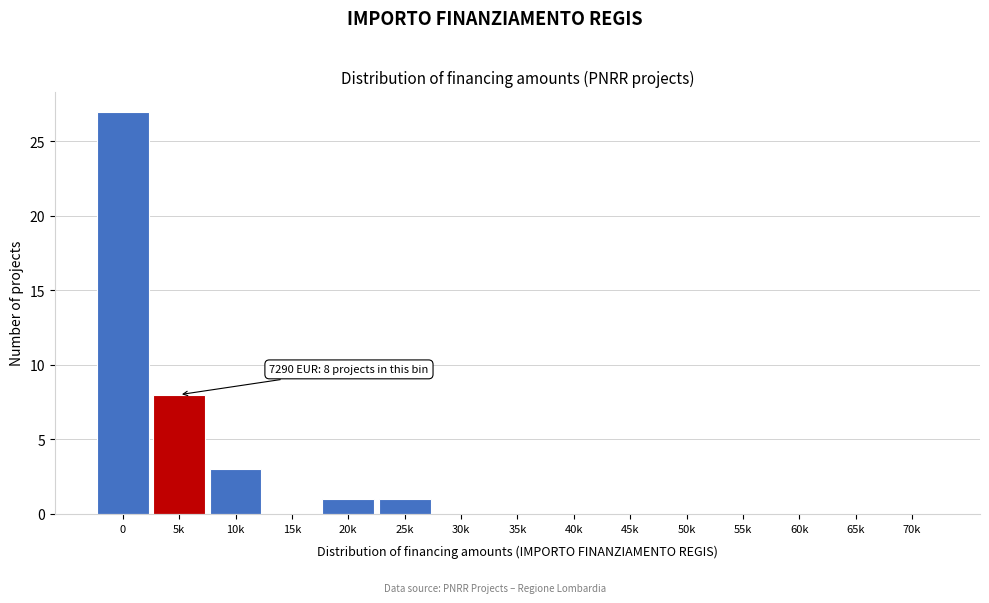

Reading left to right, what are all the values shown in this chart?

0=27	5k=8	10k=3	15k=0	20k=1	25k=1	30k=0	35k=0	40k=0	45k=0	50k=0	55k=0	60k=0	65k=0	70k=0